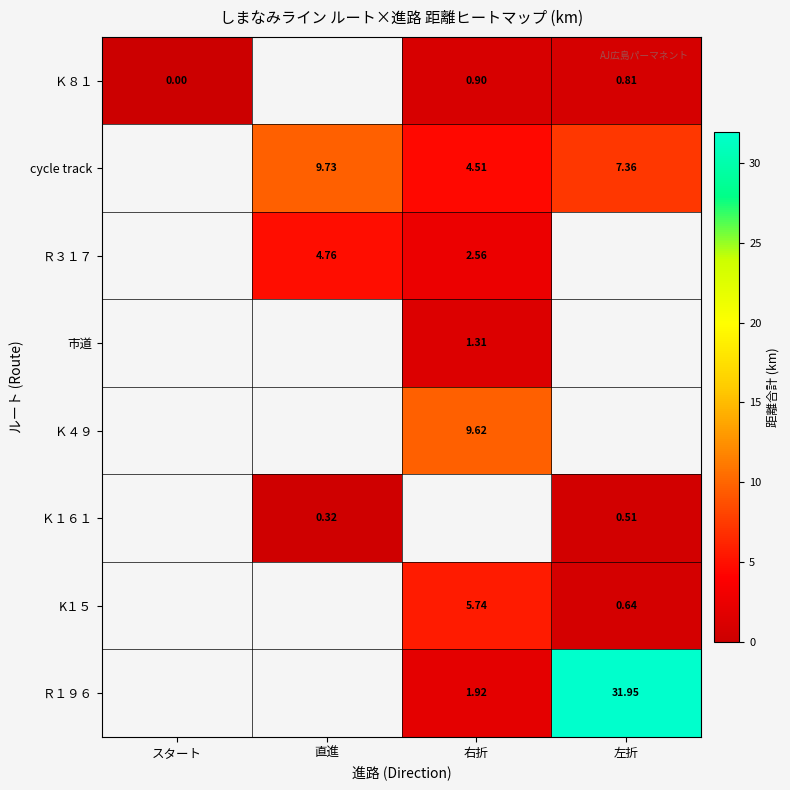

Between スタート and 右折, which series saw the biggest shift?

Ｋ８１